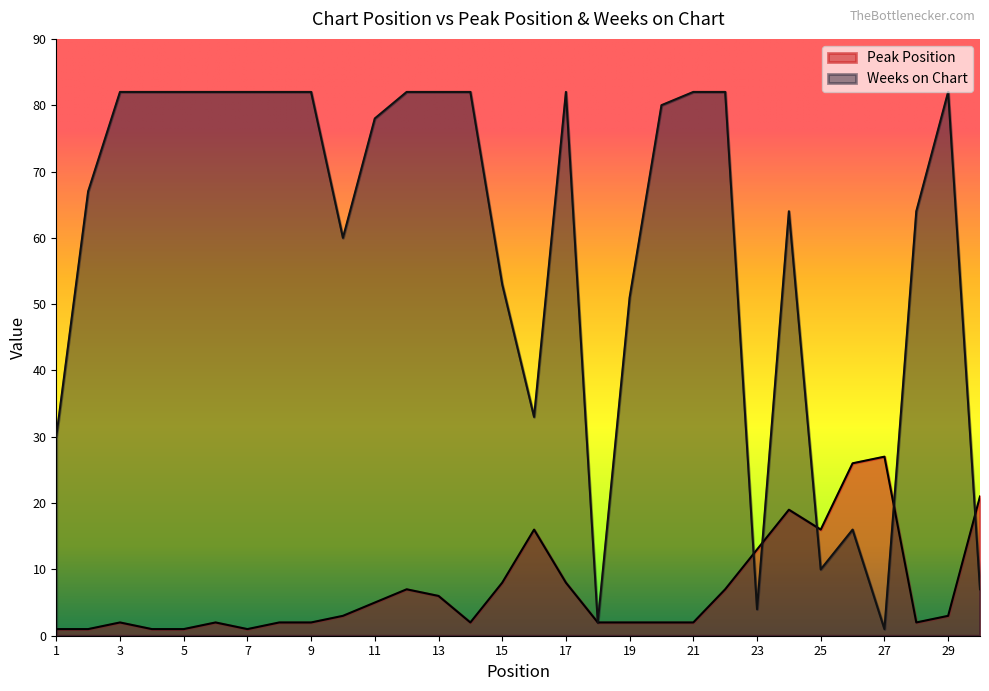

Which series has the largest range (max minus min)?

Weeks on Chart